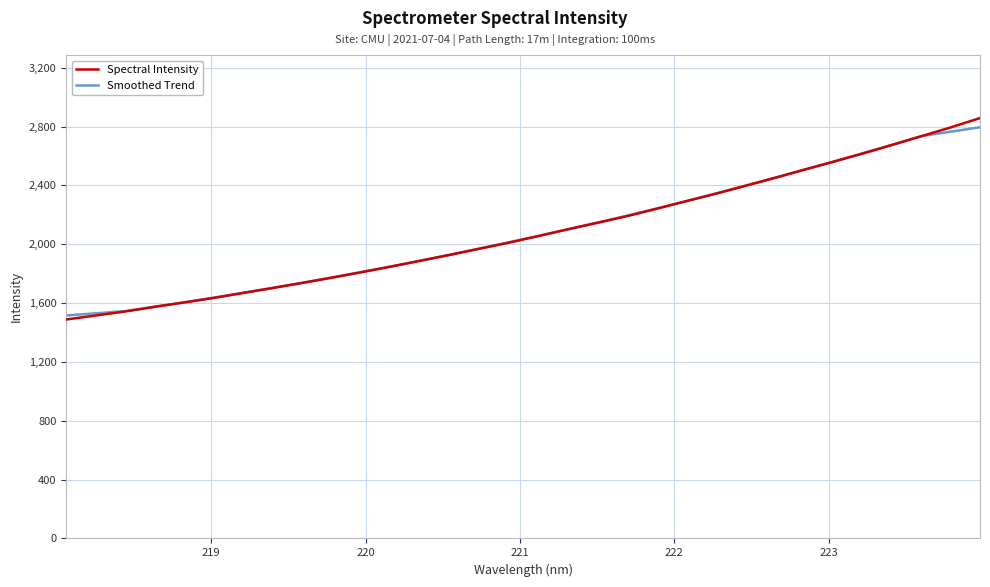

What is the greatest value displayed?

2858.2